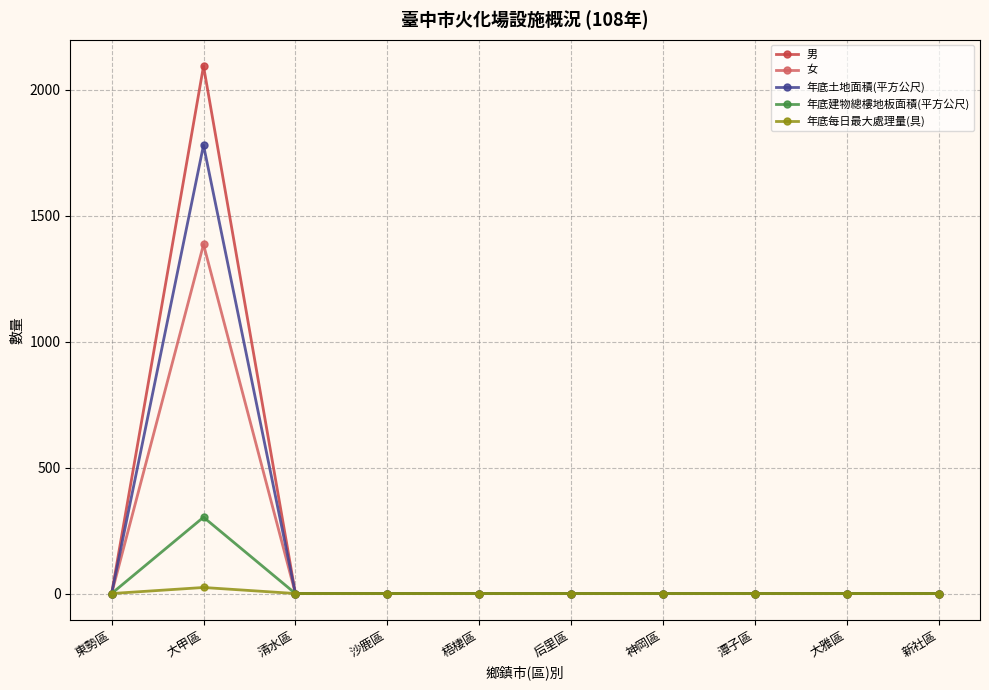

Is this an area chart (filled region under the line)?

No